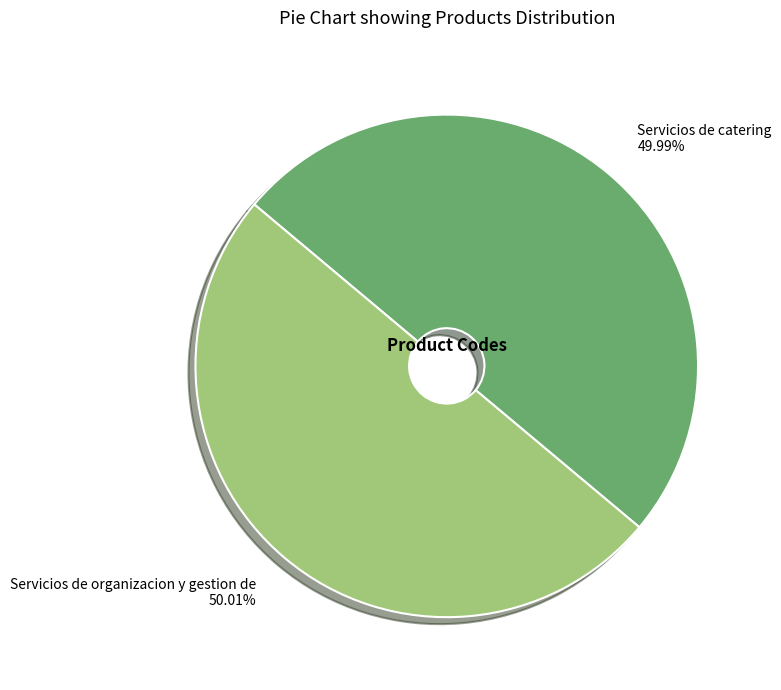

How many slices are in this pie chart?

2